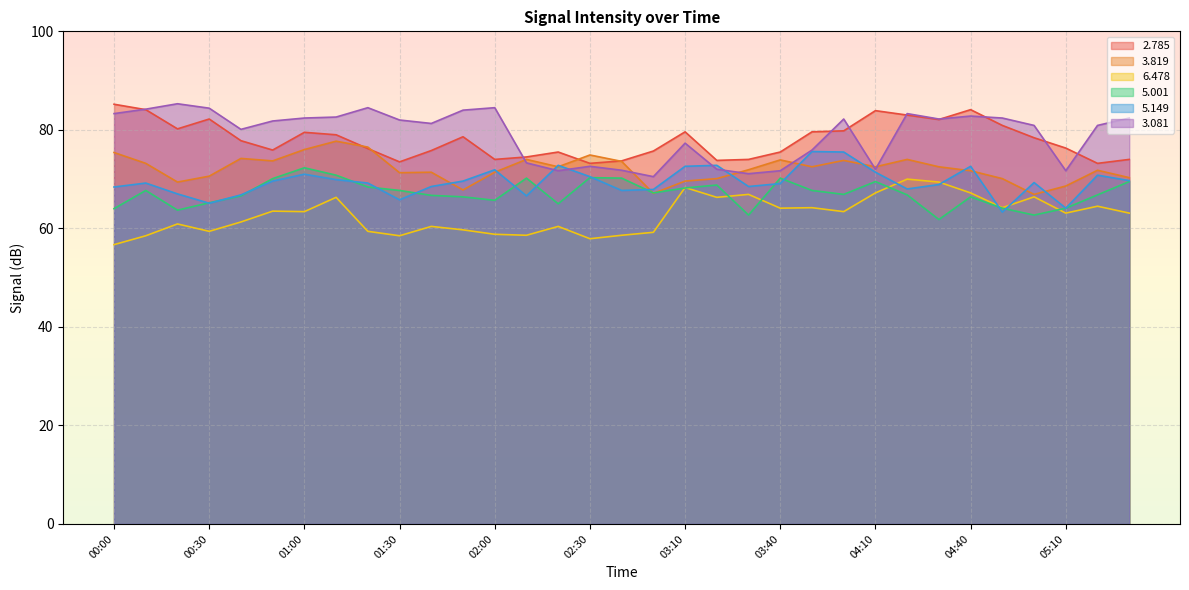

Where do   3.081 and   5.149 first cross each other?

02:10 and 02:20